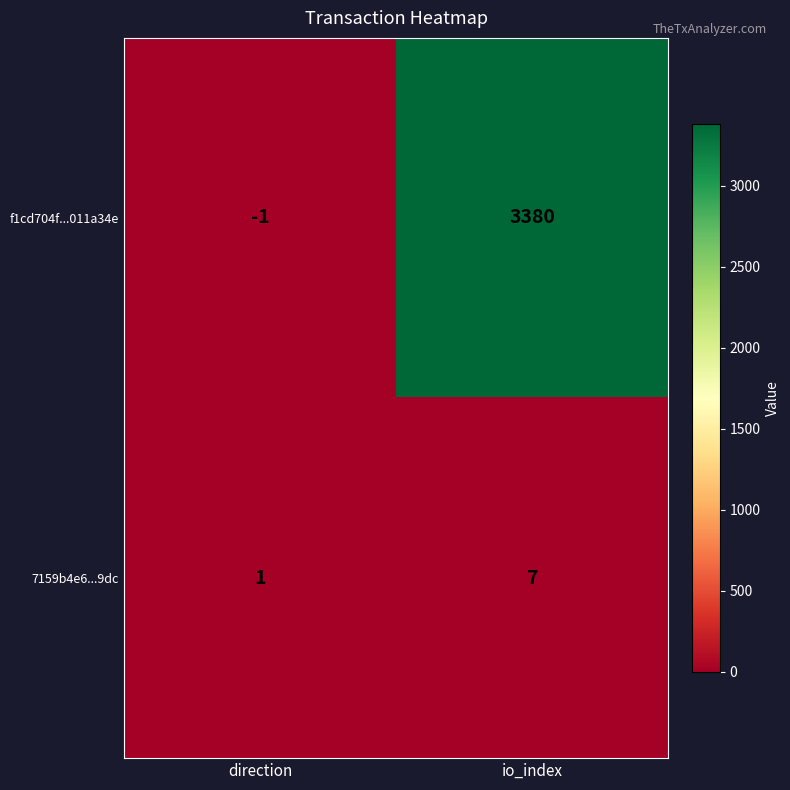

At which category does the chart reach its minimum across all series?

direction